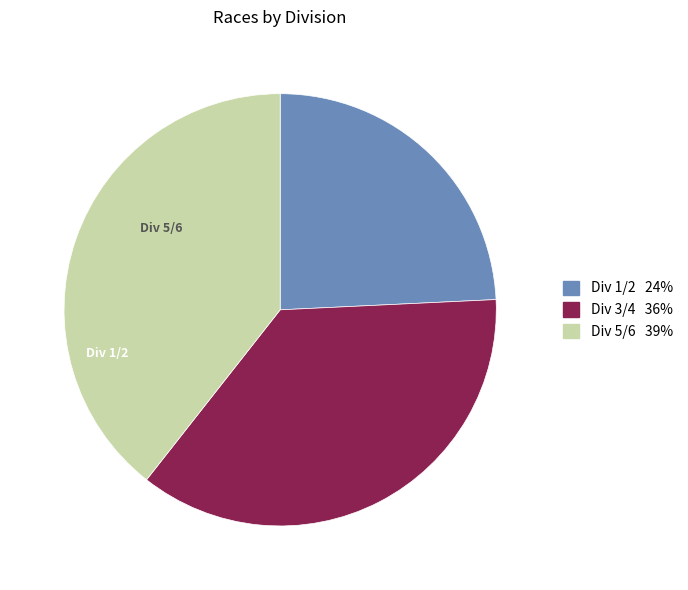

How many segments does this pie chart have?

3